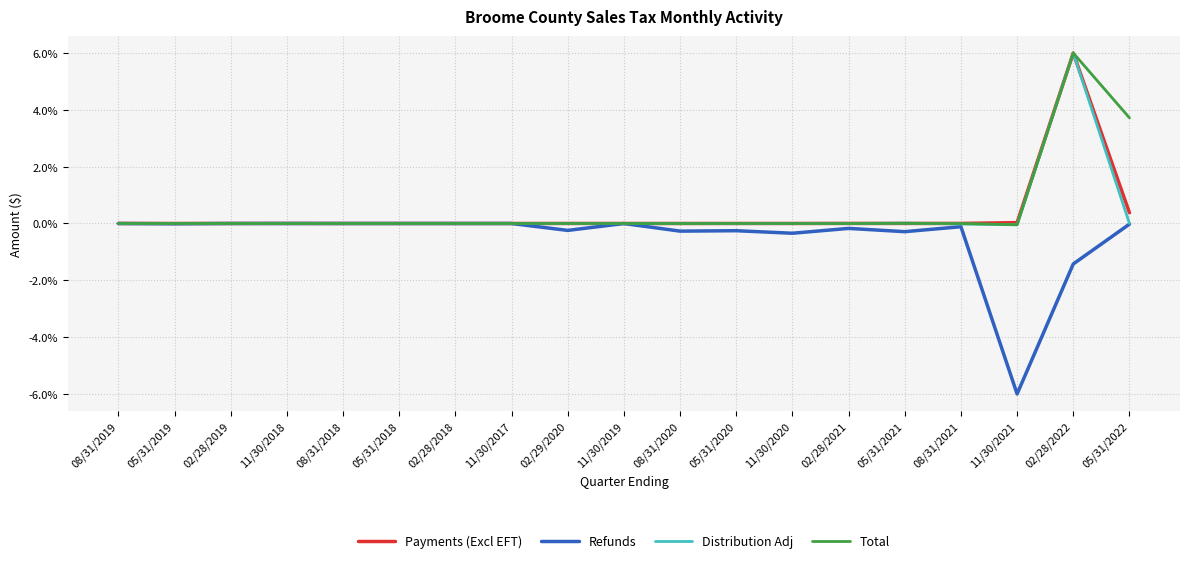

At which label does Payments (Excl EFT) reach its peak?

02/28/2022